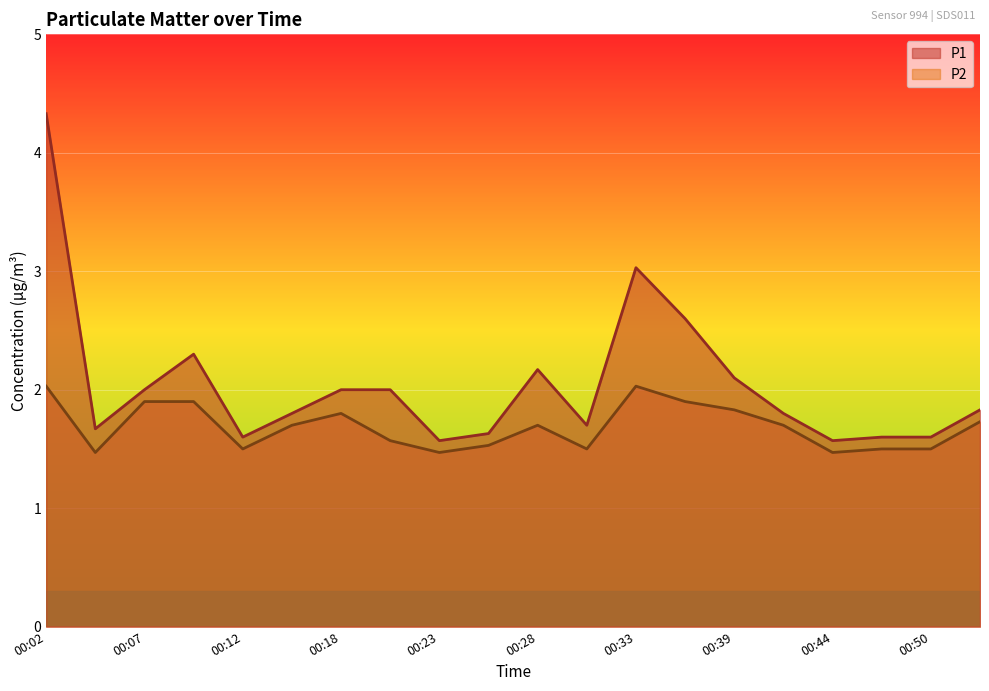

What are all the series names shown in the legend?

P1, P2